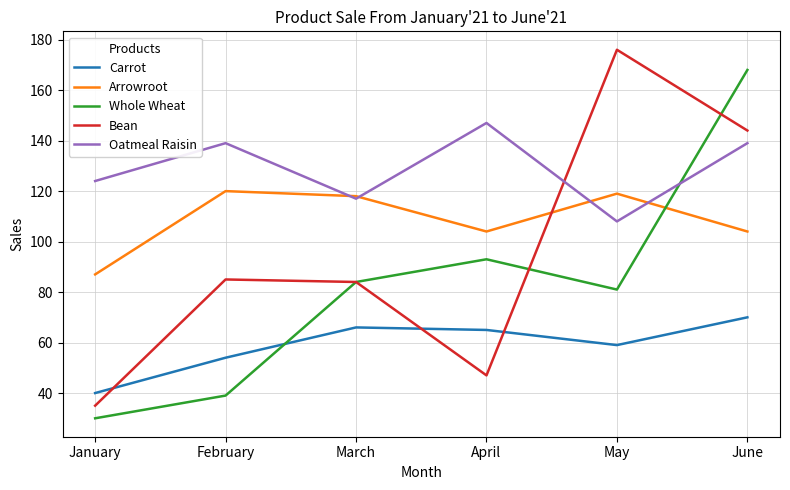

Which series changed the most between April and June?

Bean